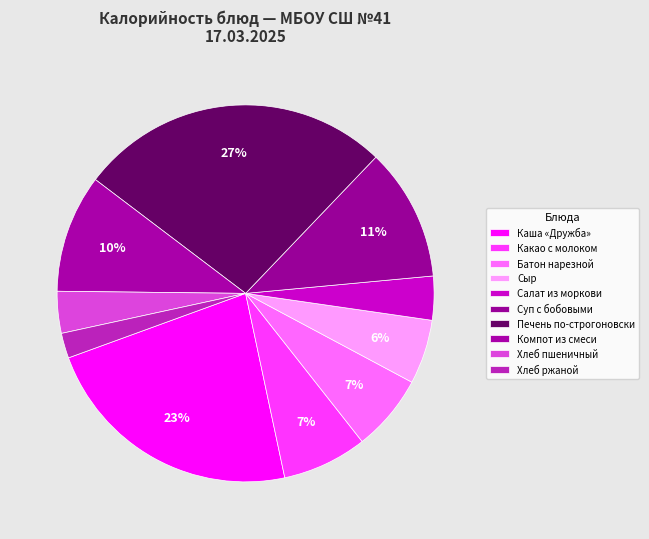

Count the number of slices in the pie.

10